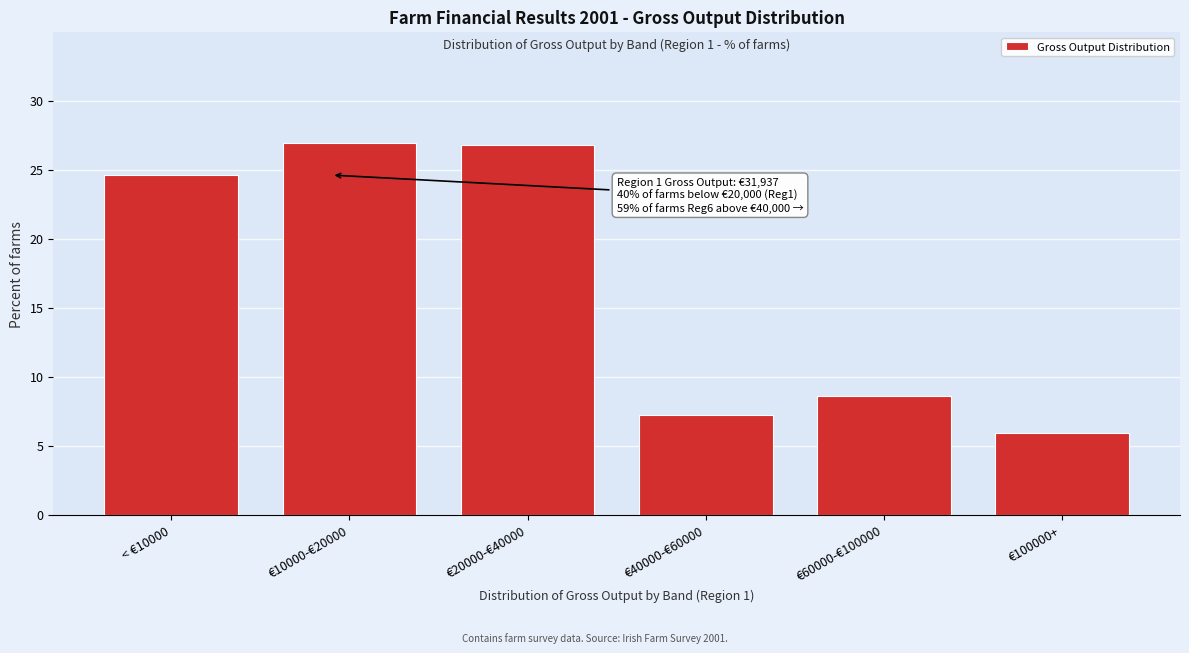

What is the maximum value shown in the chart?

26.9